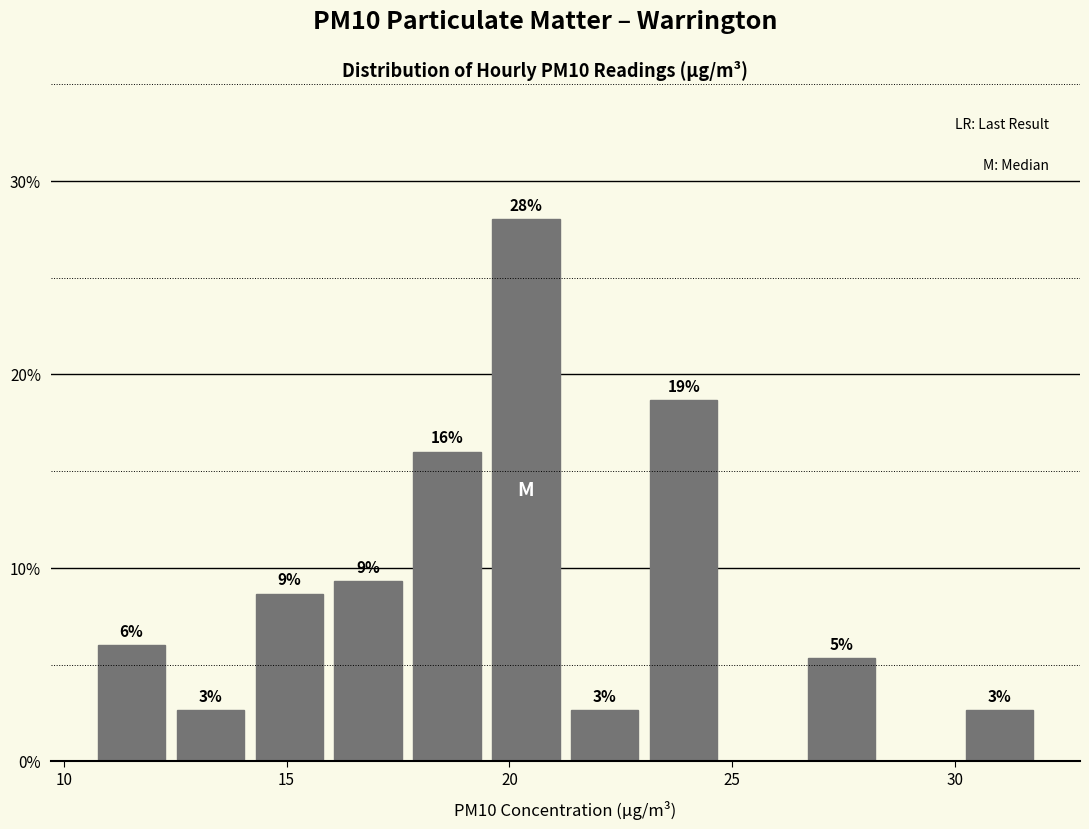

Around what value on the x-axis is the tallest bar? Give the approximate position of its centre, as read against the axis.

20.5